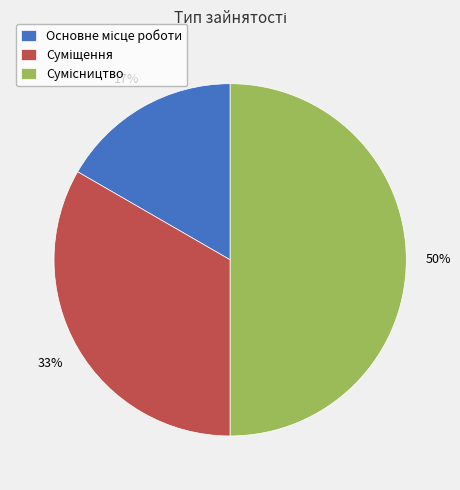

To the nearest percent, what is the average slice percentage?

33%